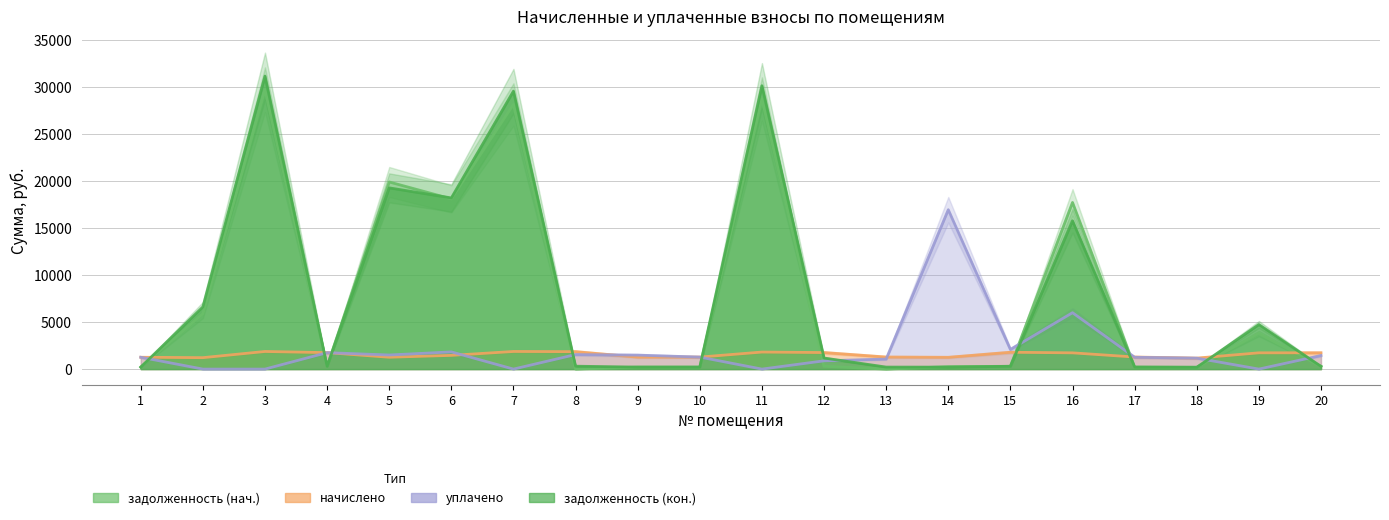

Which series has the largest total across all categories?

задолженность (кон.)